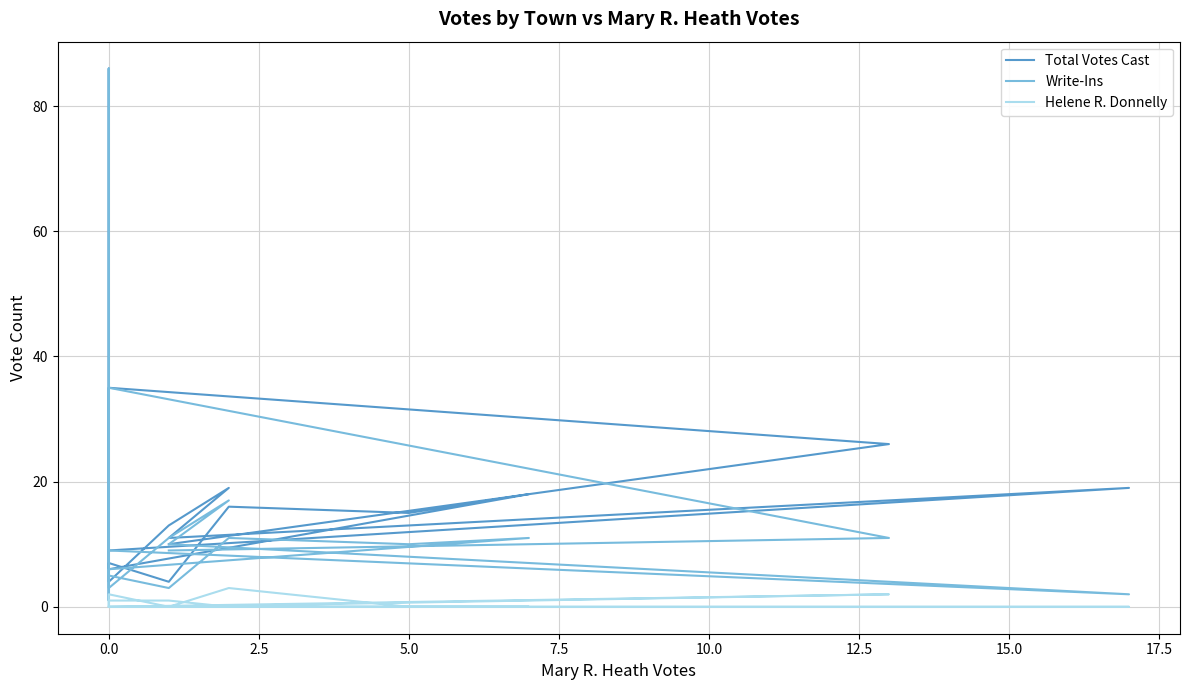

How many lines are shown in the chart?

3